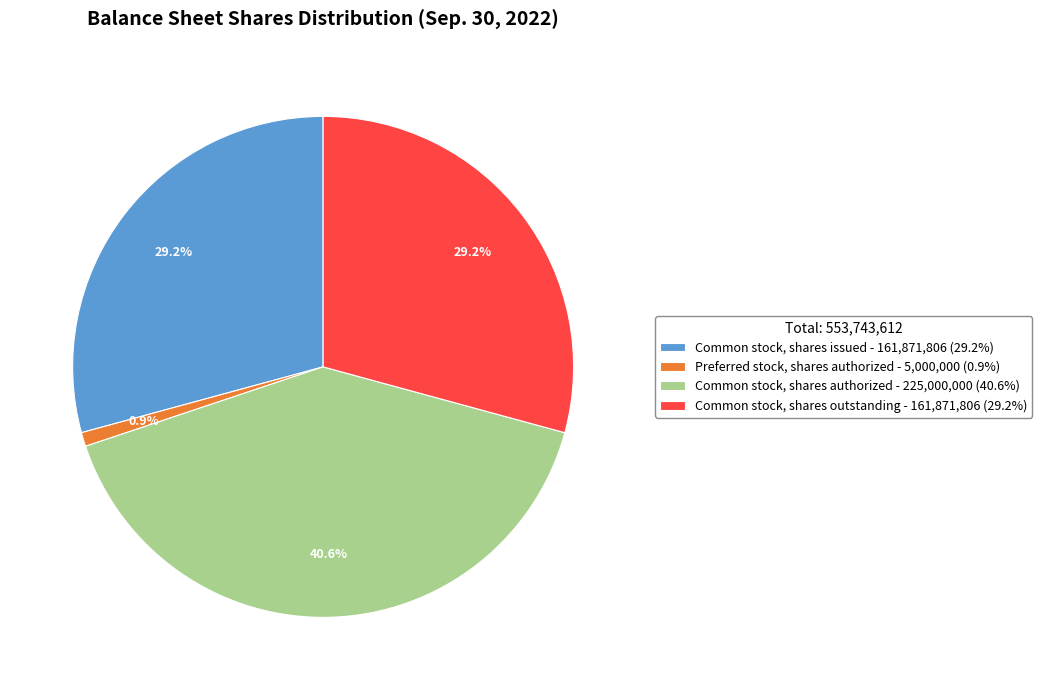

To the nearest percent, what is the average slice percentage?

25%